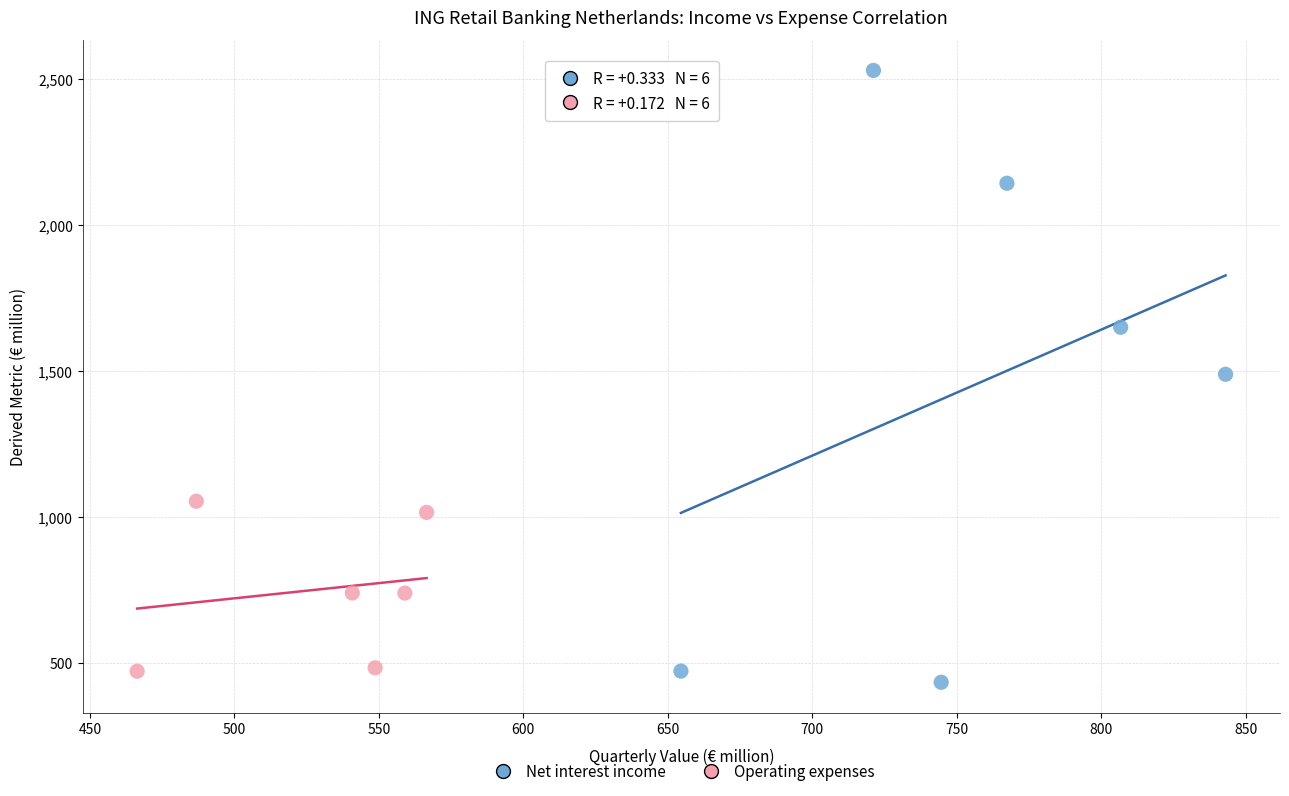

Which series contains the highest Y value?

Net interest income